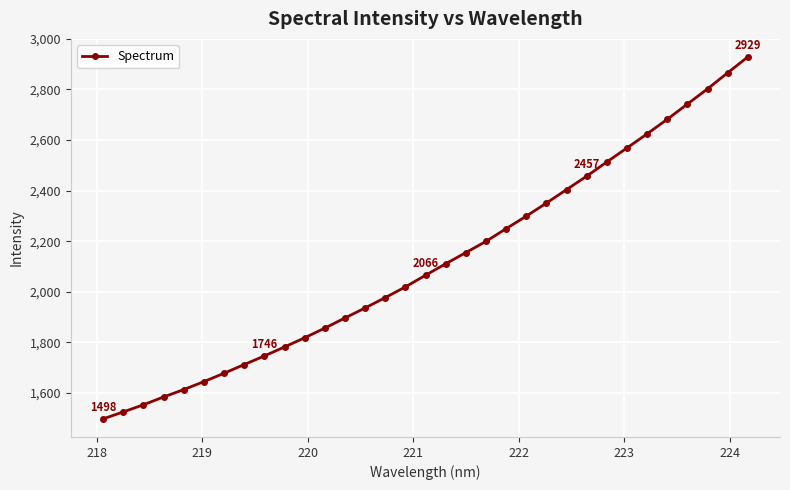

What is the value of the 32nd point from the left?

2866.0